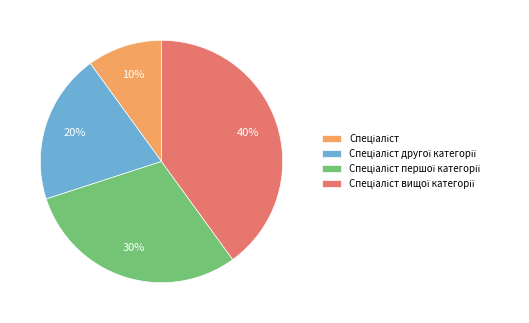

To the nearest percent, what is the average slice percentage?

25%